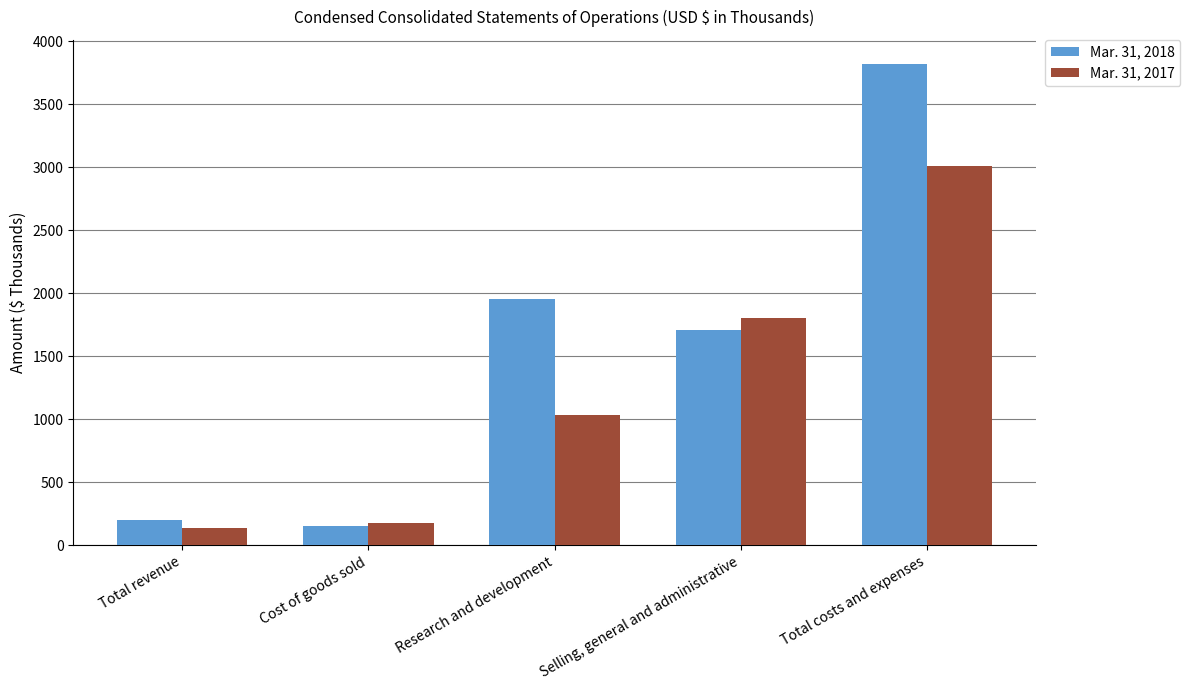

Reading right to left, list all the values displayed in this chart.

Mar. 31, 2018: 3819	1707	1955	157	199
Mar. 31, 2017: 3012	1804	1033	175	137